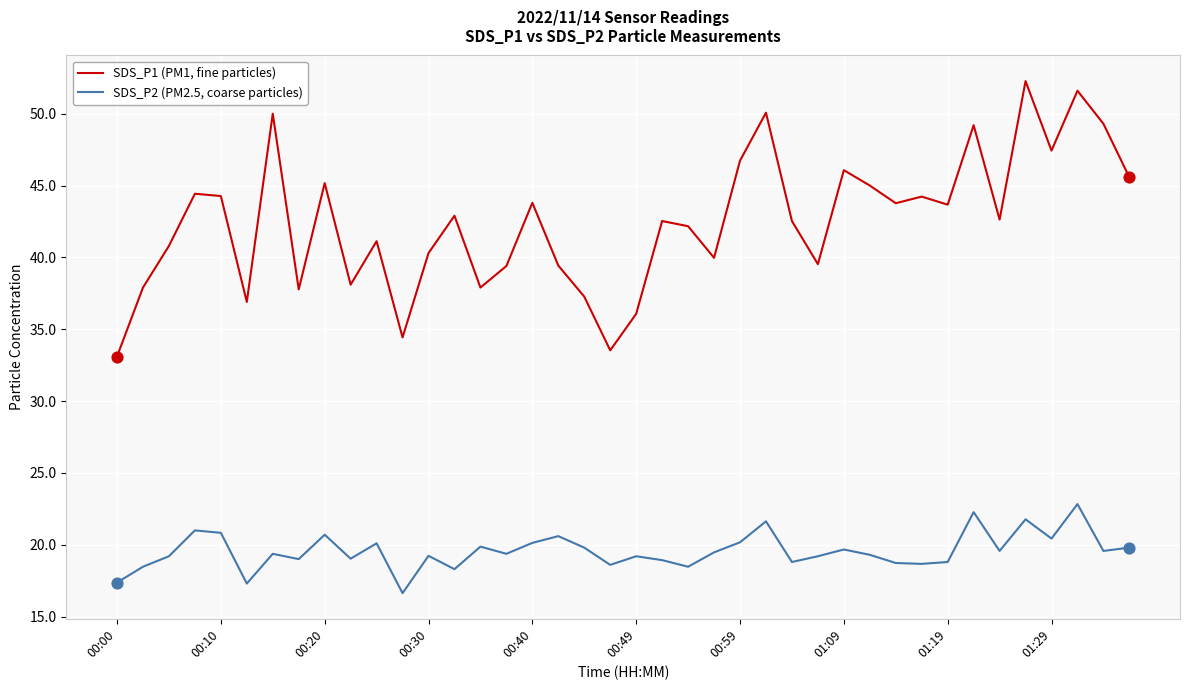

Which series has the largest total across all categories?

SDS_P1 (PM1, fine particles)